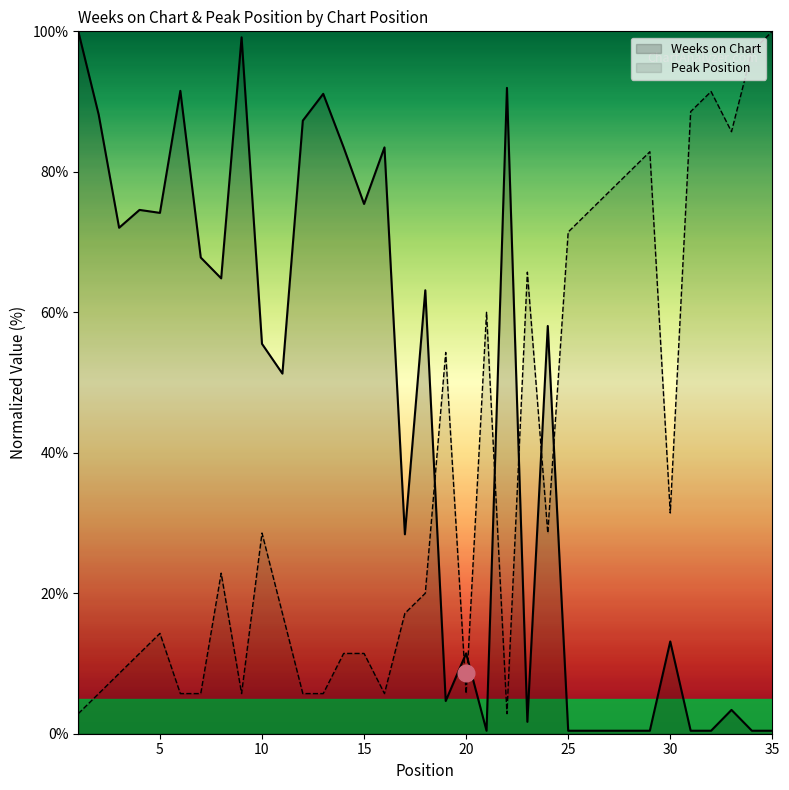

Is it true that Peak Position equals 71.4 at 25?

True